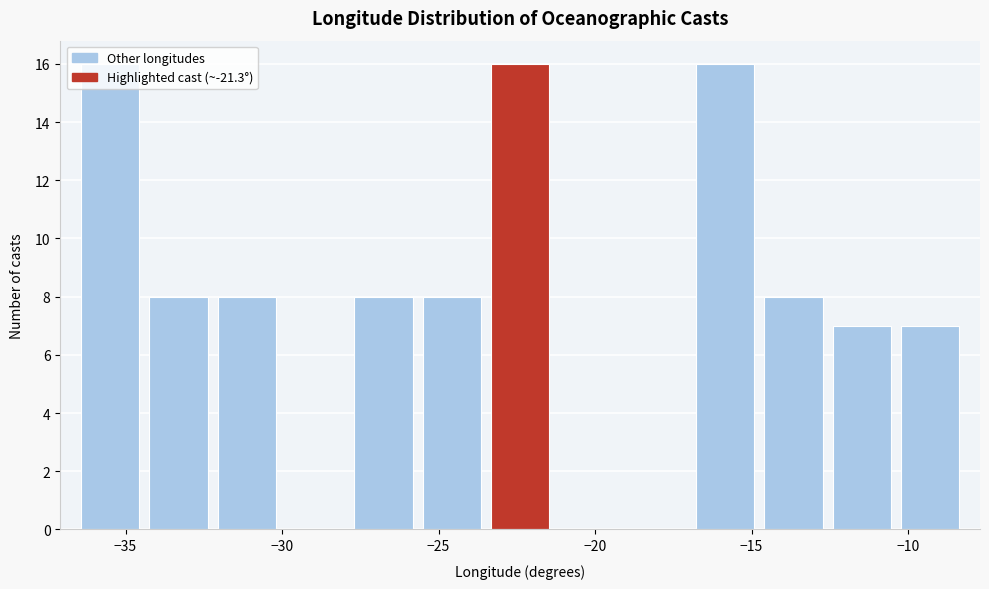

How tall is the bar that spans -36.5 to -34.5 on the x-axis? Neither the bar edges nor the heights are printed on the chart, so give them approximately, as read against the axes.

16